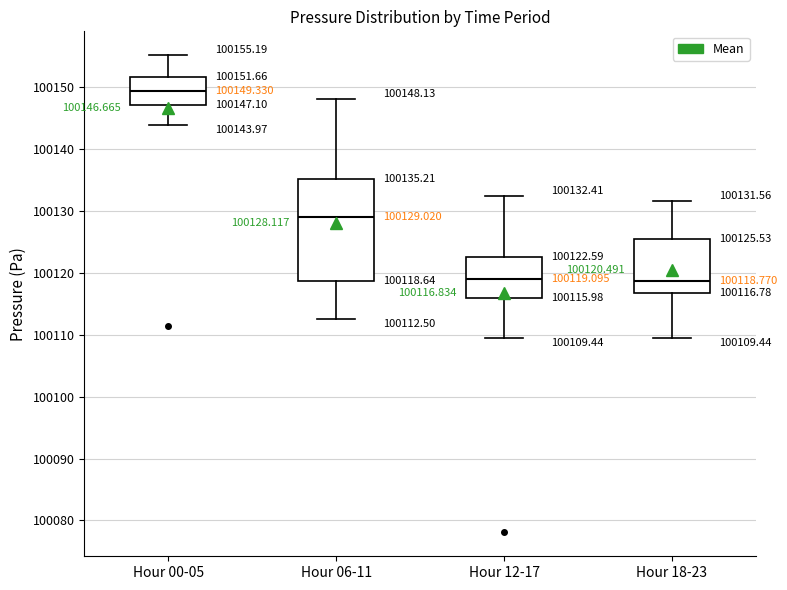

Which box has the highest median line?

Hour 00-05